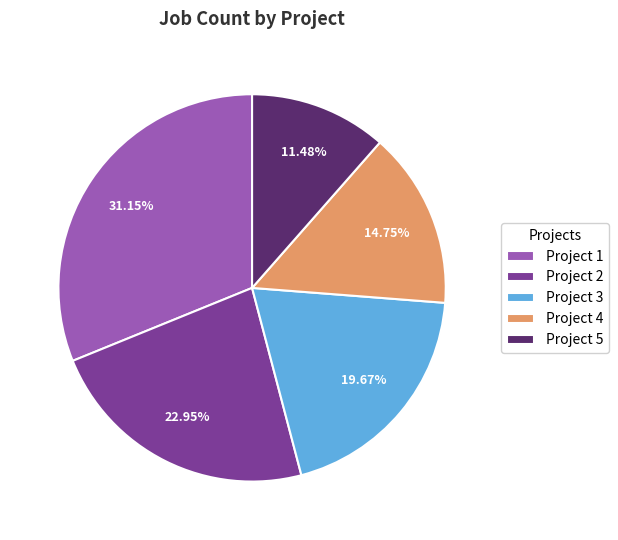

To the nearest percent, what percentage of the pie is Project 3?

20%